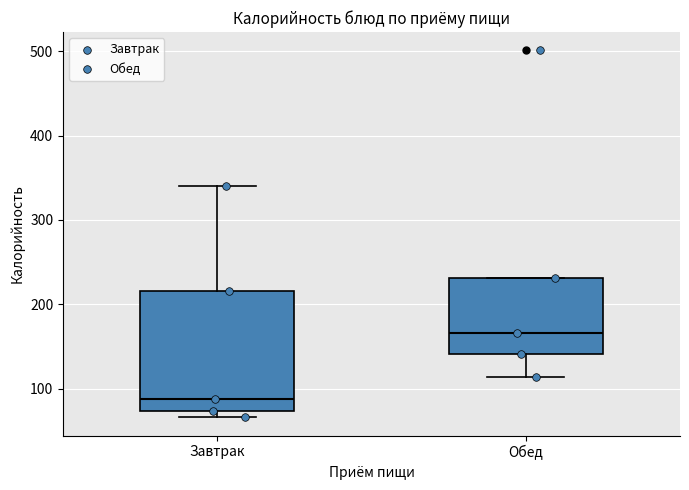

Which box has the highest median line?

Обед